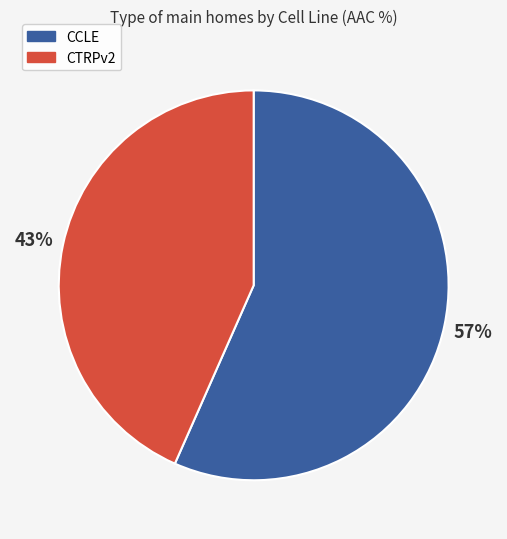

Rank the categories by value from lowest to highest.

CTRPv2, CCLE